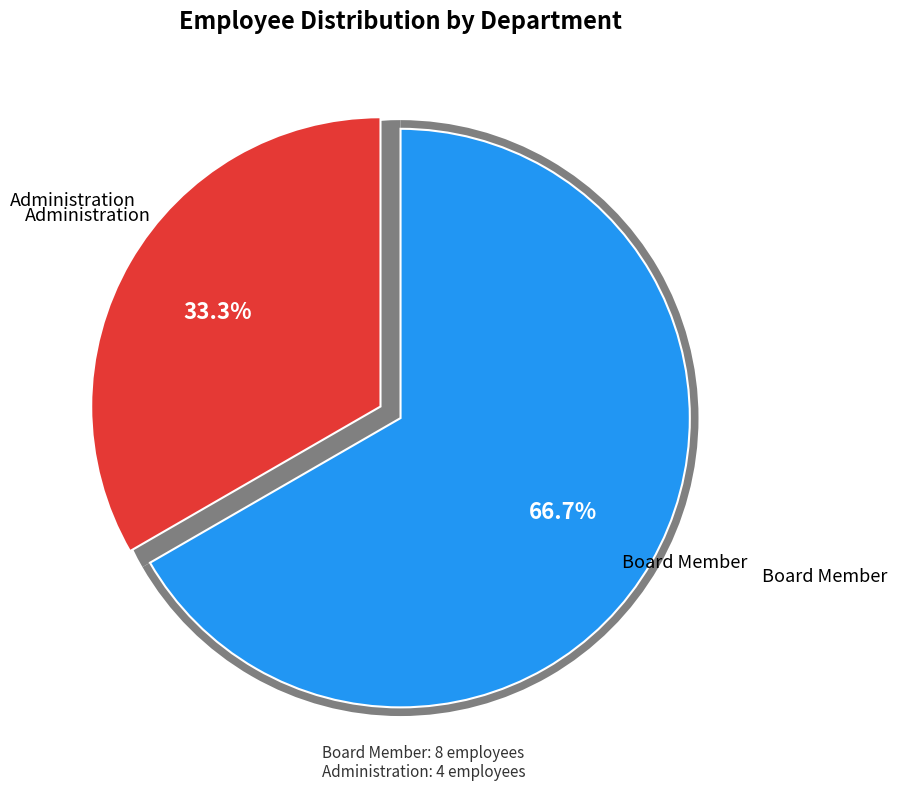

What is the majority slice?

Board Member